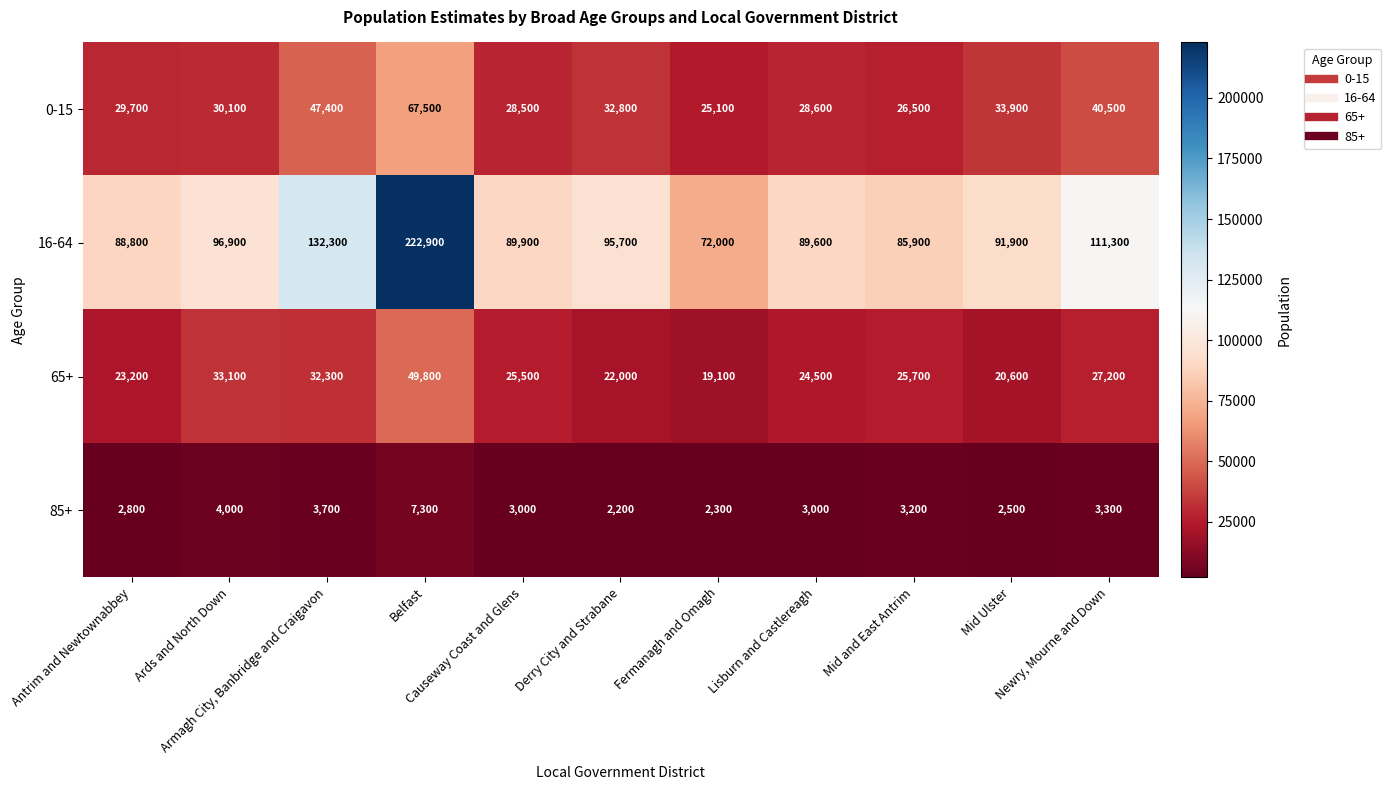

List the series in order of their peak value, highest first.

16-64, 0-15, 65+, 85+